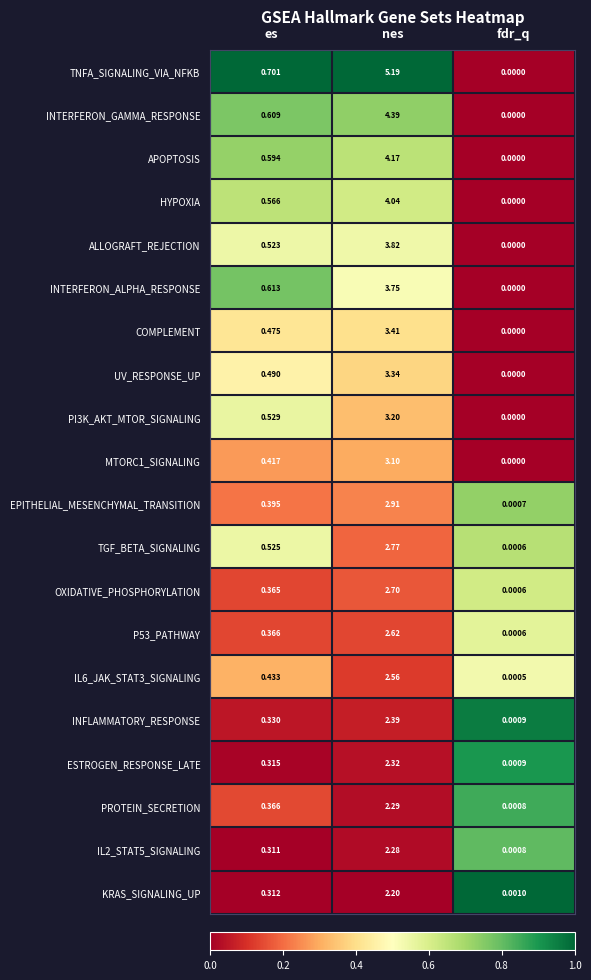

Which series has the largest range (max minus min)?

TNFA_SIGNALING_VIA_NFKB